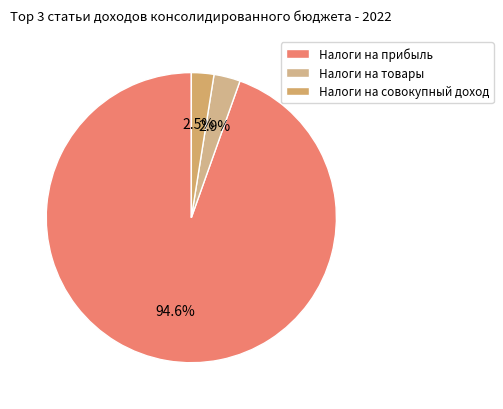

Count the number of slices in the pie.

3